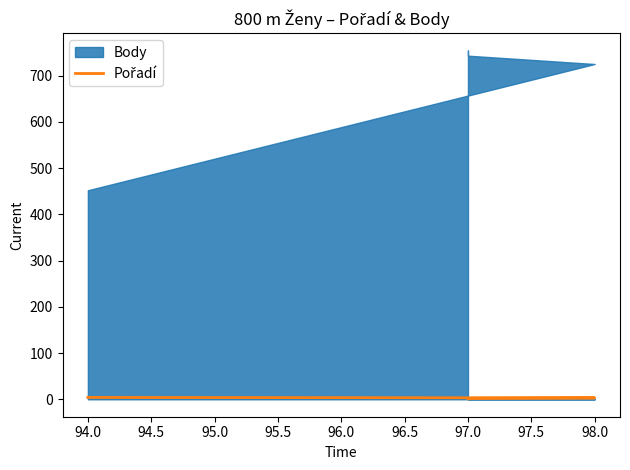

What is the difference between the second highest and second lowest values?

1